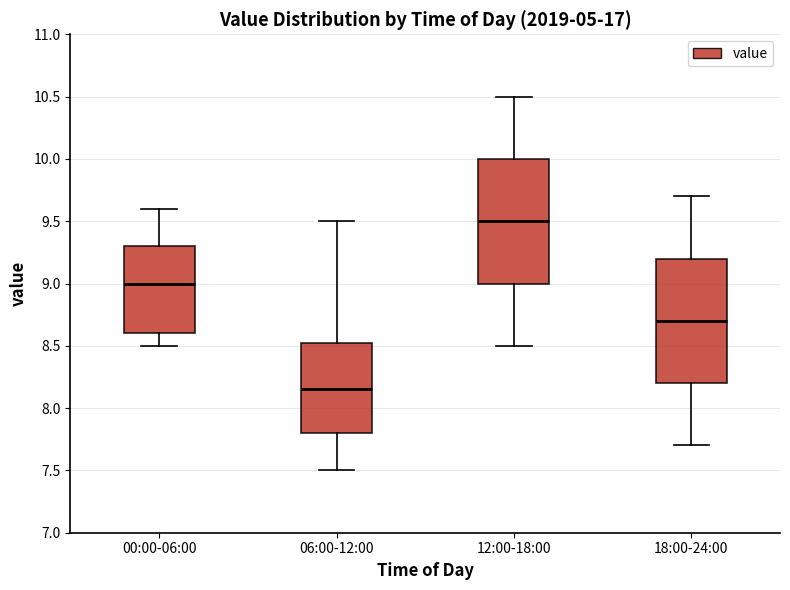

Where is the lower edge of the box for 18:00-24:00 on the y-axis? The values are not printed on the chart, so give them approximately, as read against the axis.

8.20